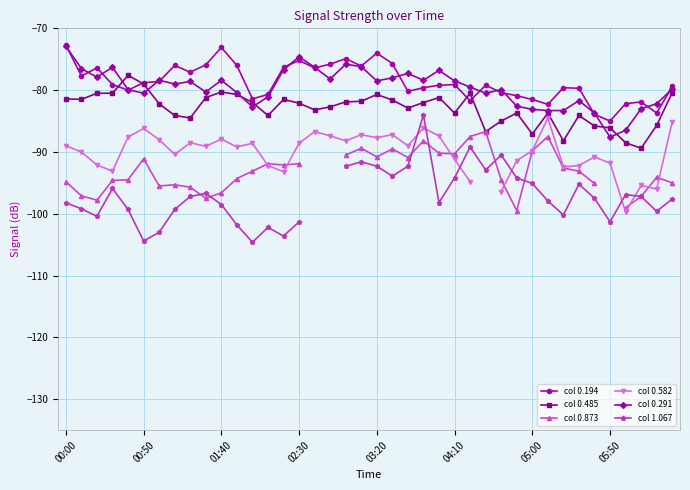

At which label does col 0.291 reach its peak?

00:00